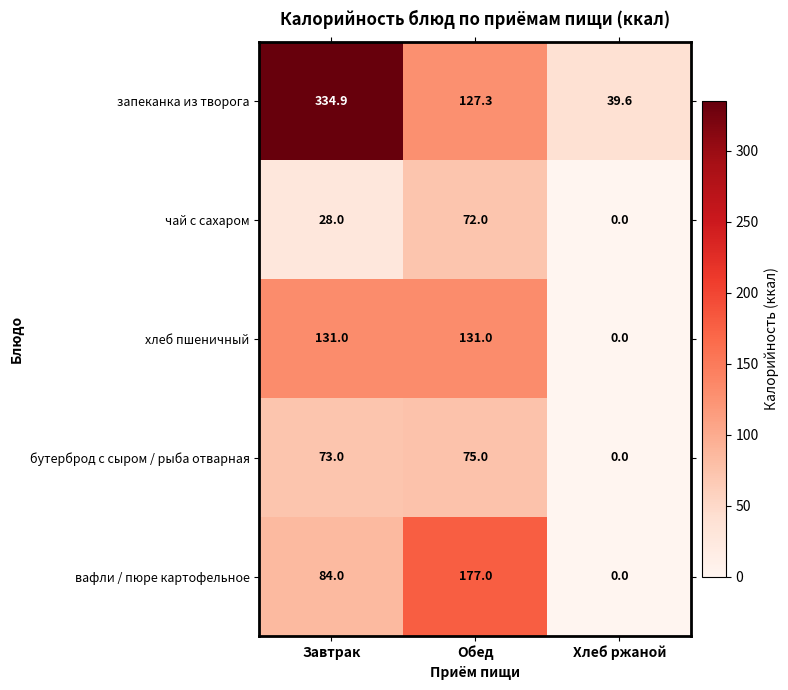

Rank the series by their maximum value, from lowest to highest.

чай с сахаром, бутерброд с сыром / рыба отварная, хлеб пшеничный, вафли / пюре картофельное, запеканка из творога